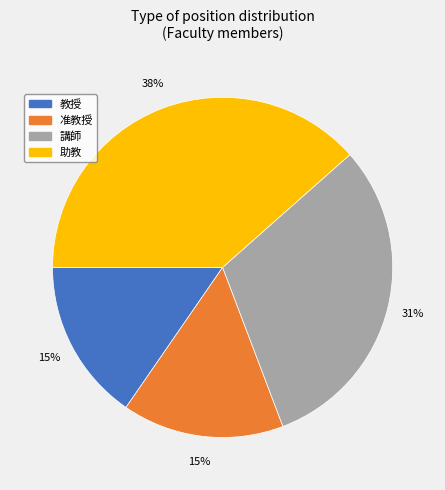

Which category has the biggest portion of the pie?

助教